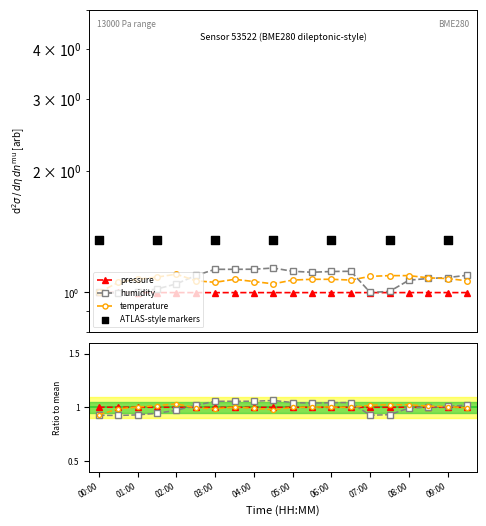

Which series contains the lowest Y value?

temperature